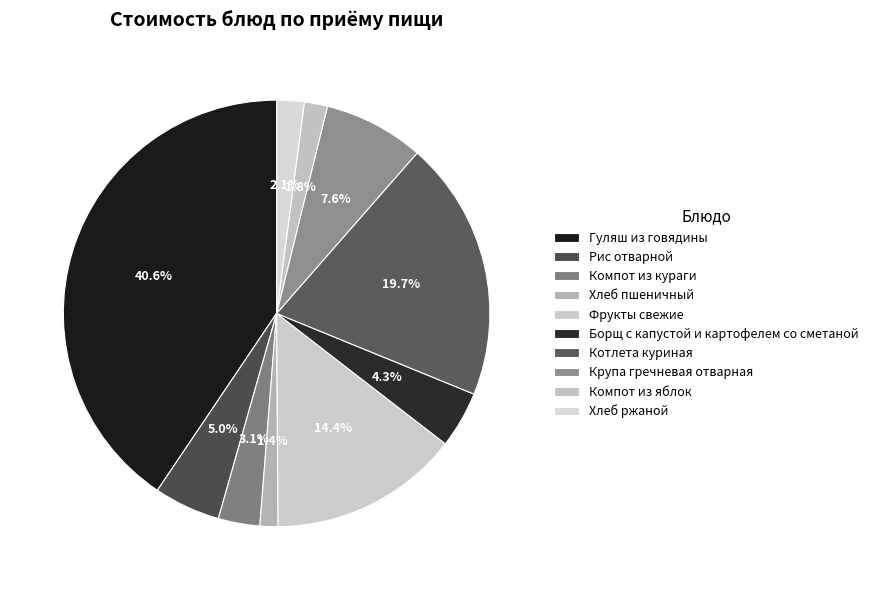

Is it true that Фрукты свежие is 3% of the pie?

False